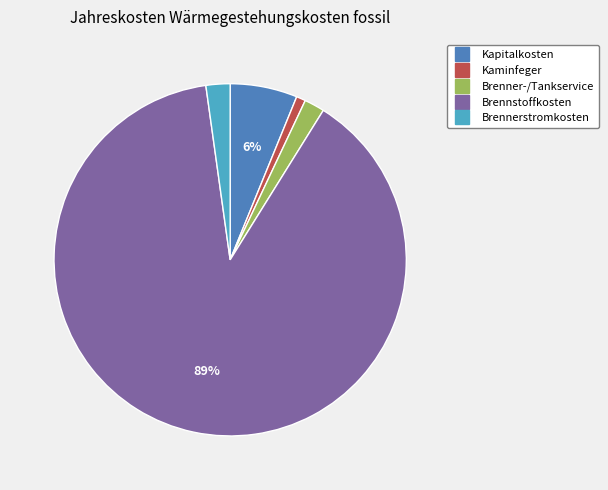

Between Brennerstromkosten and Kapitalkosten, which is larger?

Kapitalkosten